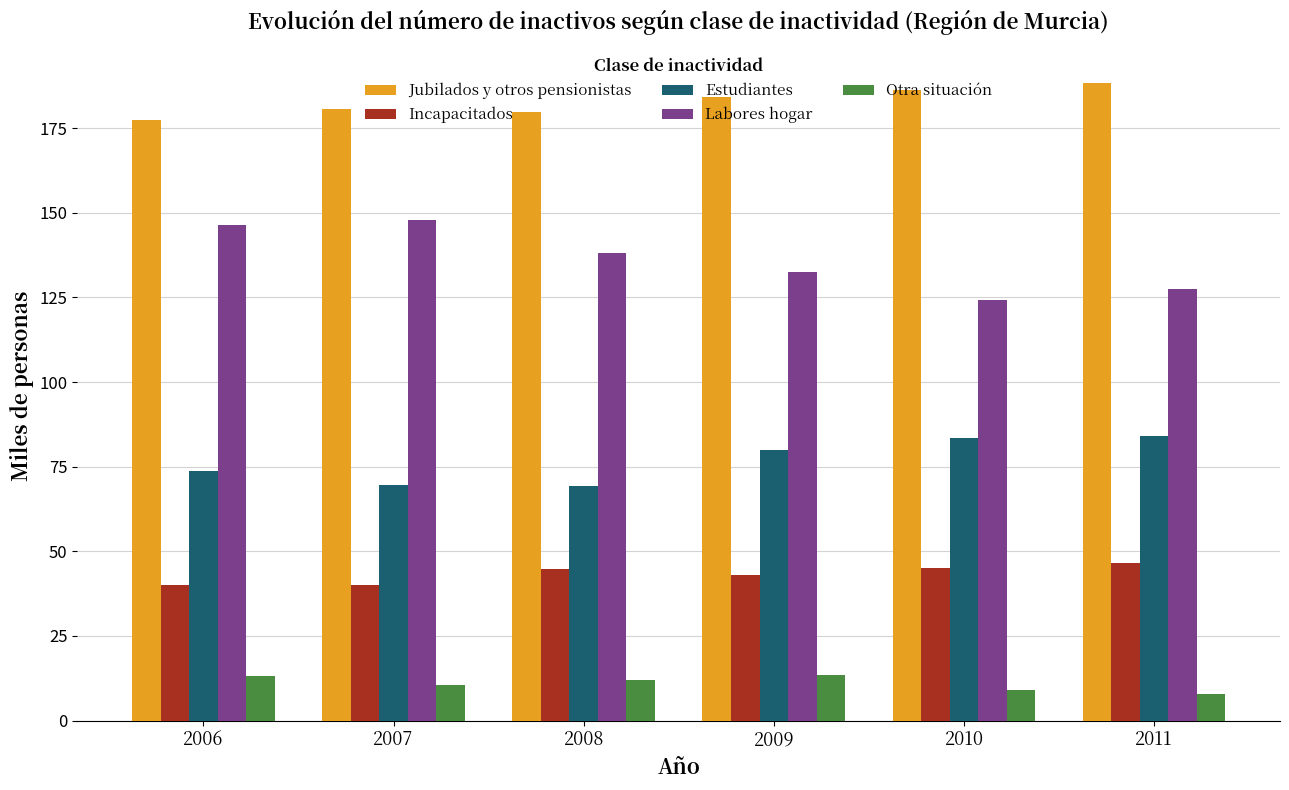

What is the highest value of the Estudiantes series?

84.2